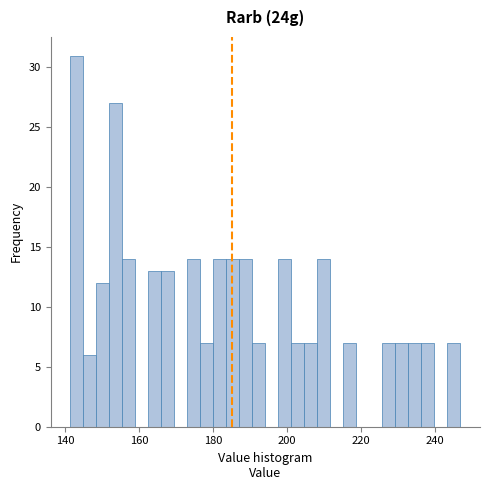

Around what value on the x-axis is the tallest bar? Give the approximate position of its centre, as read against the axis.

144